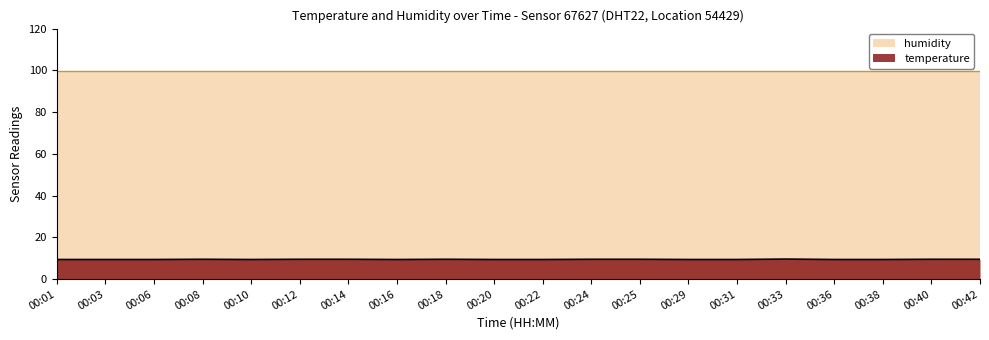

What is the maximum value shown in the chart?

99.9